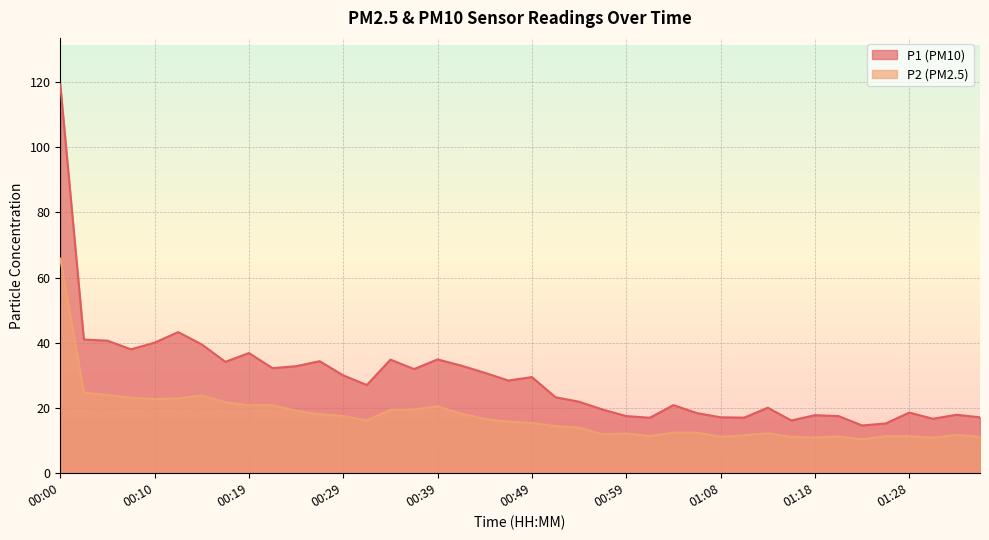

What is the average value of the P1 series?

28.9